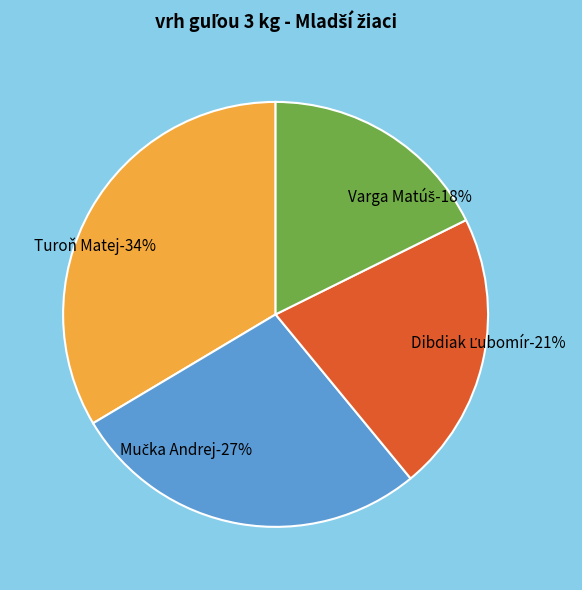

Rank the categories by value from highest to lowest.

Turoň Matej, Mučka Andrej, Dibdiak Ľubomír, Varga Matúš